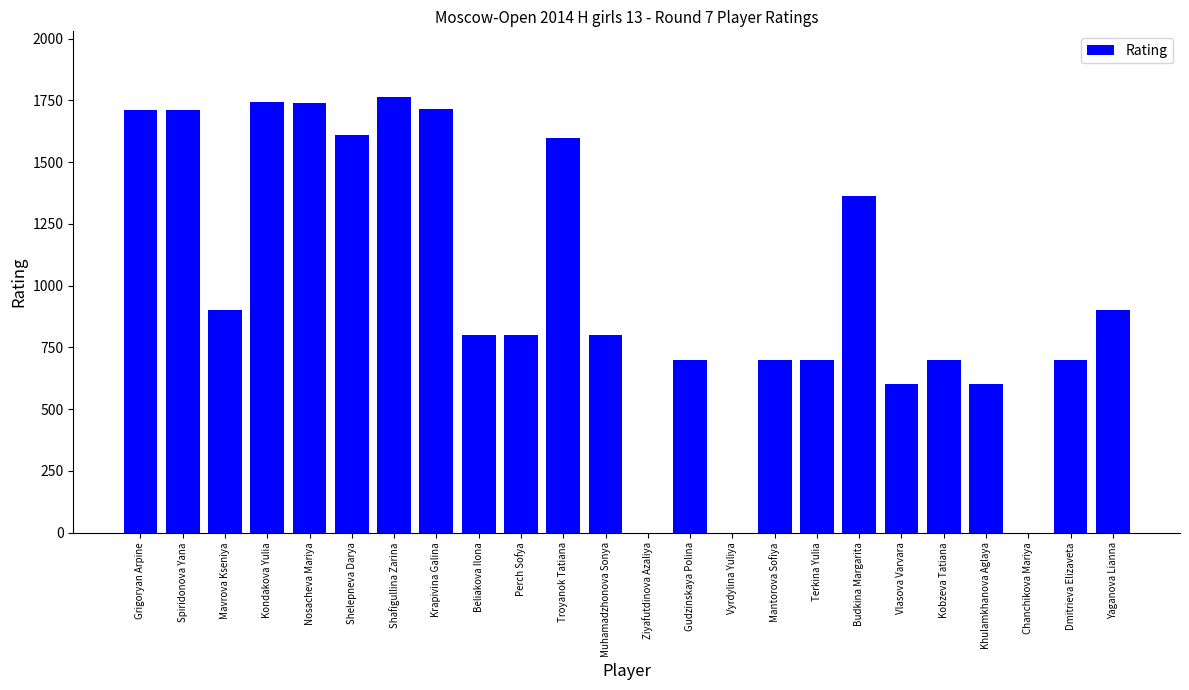

Which has a higher value, Ziyafutdinova Azaliya or Muhamadzhonova Sonya?

Muhamadzhonova Sonya